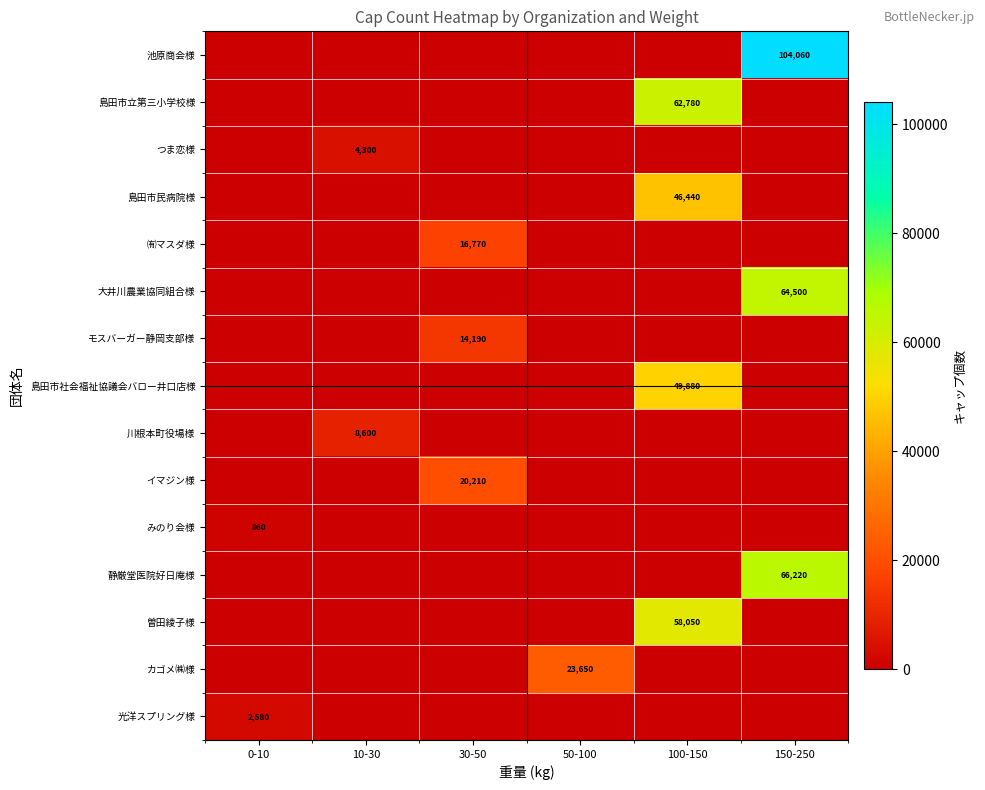

At which label is 光洋スプリング様 closest to 1290?

0-10